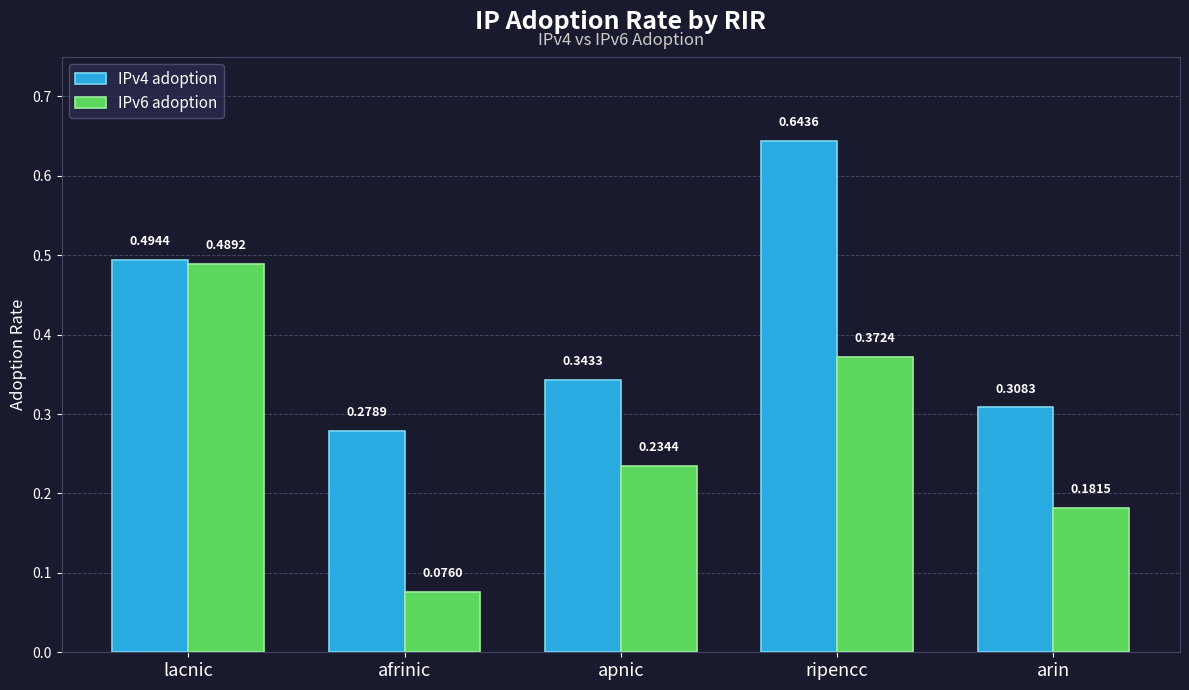

At which category does the chart reach its minimum across all series?

afrinic